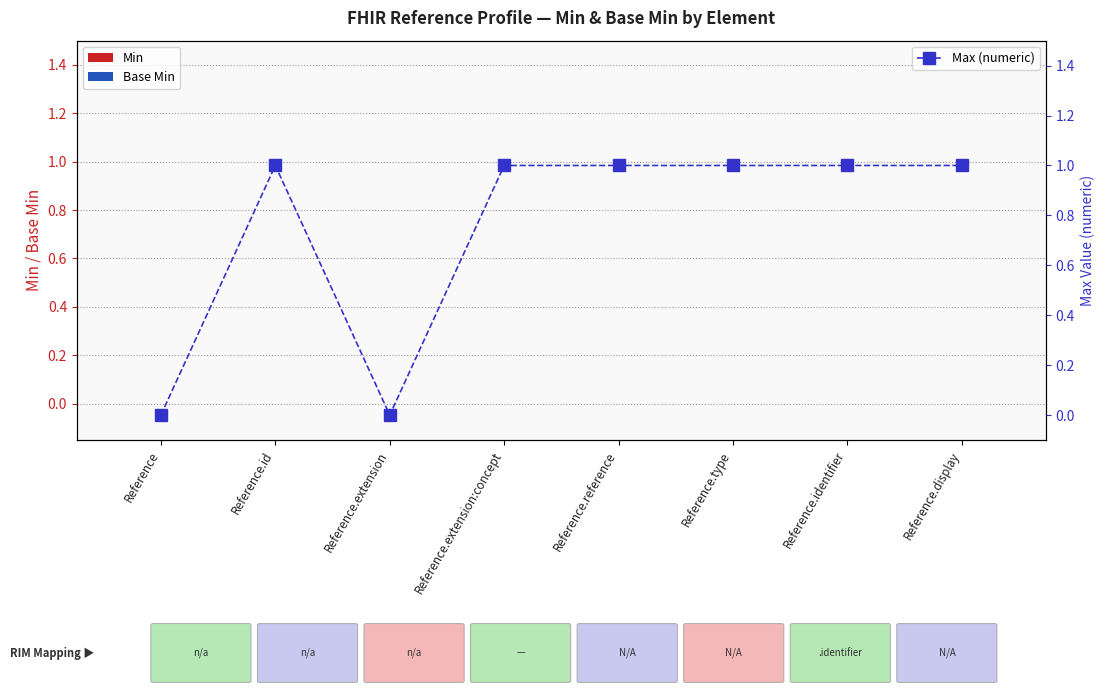

What is the label of the 7th bar from the left?

Reference.identifier